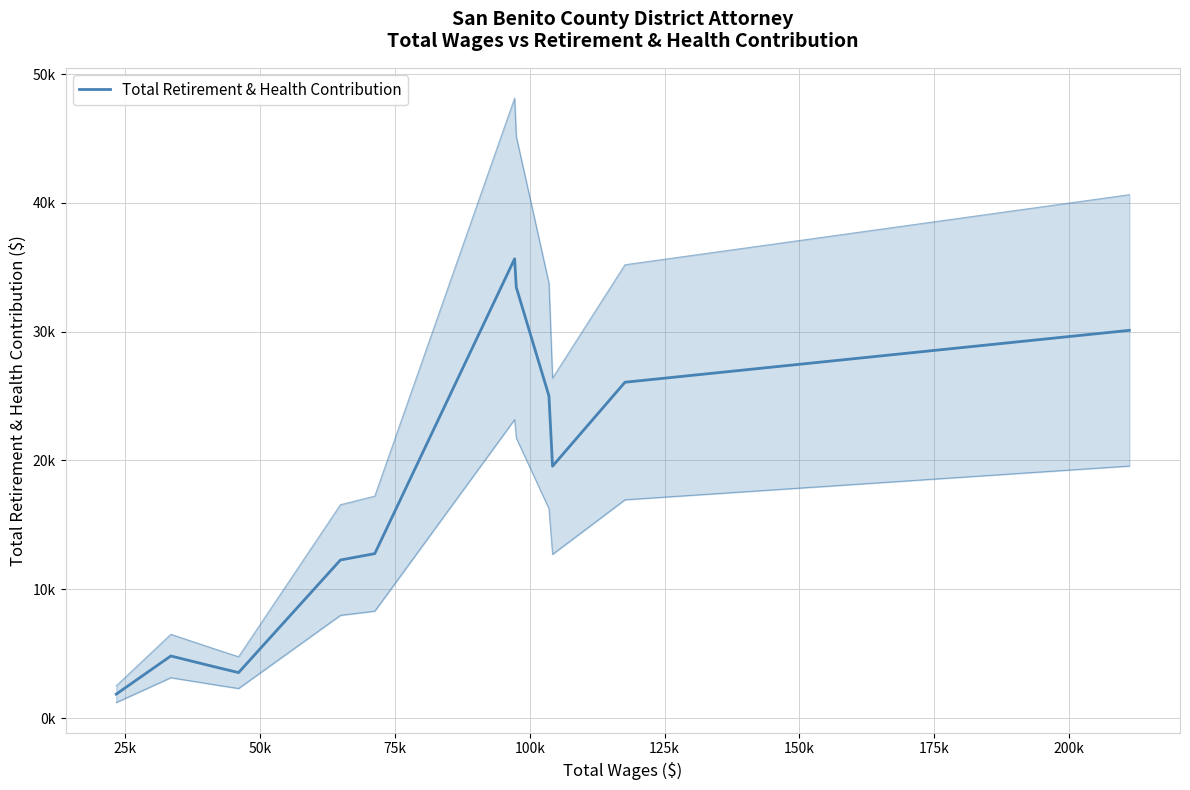

Reading left to right, what are all the values shown in this chart?

1852	4815	3887	3527	12269	12764	35658	33445	25007	19552	26071	30101